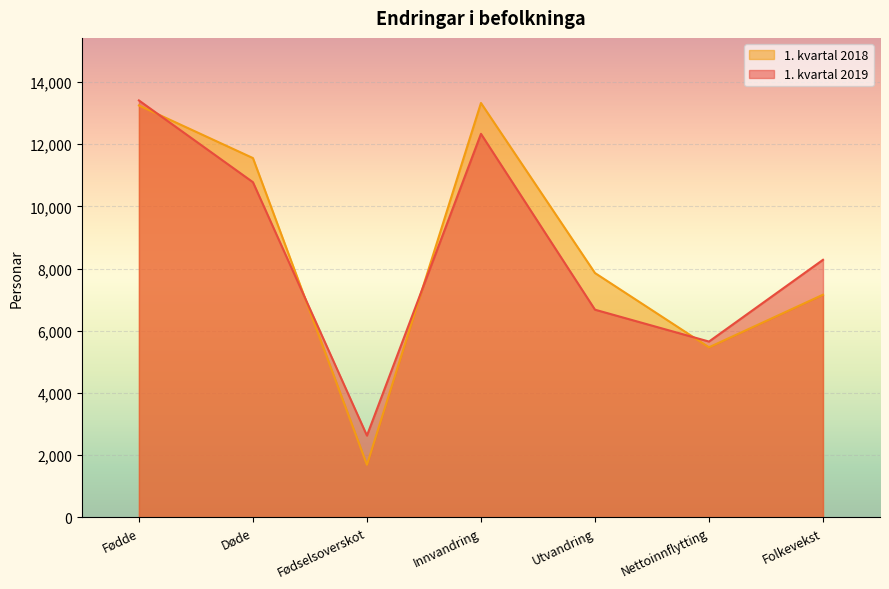

What is the maximum value shown in the chart?

13407